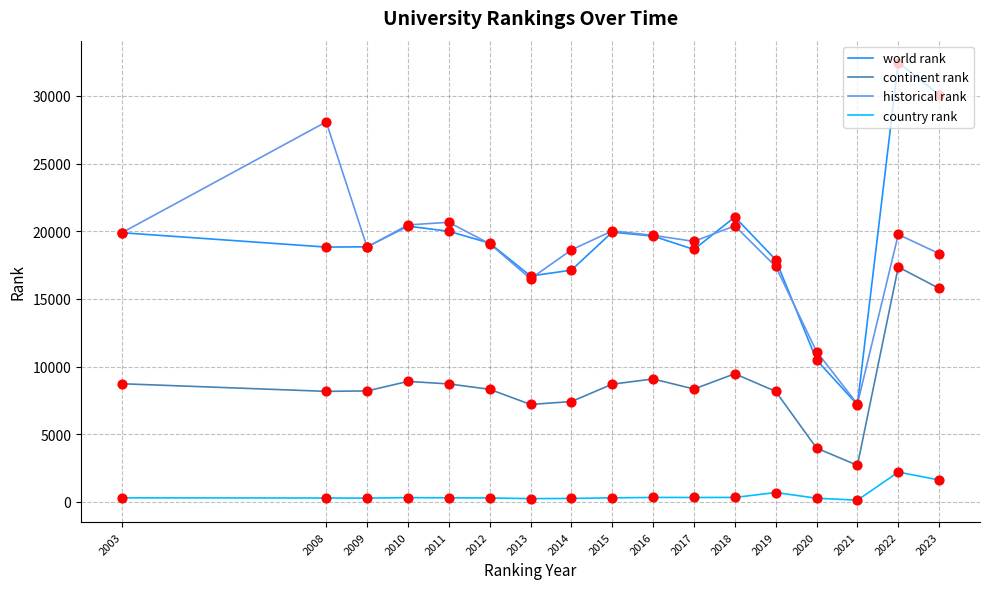

What are all the series names shown in the legend?

world rank, continent rank, historical rank, country rank